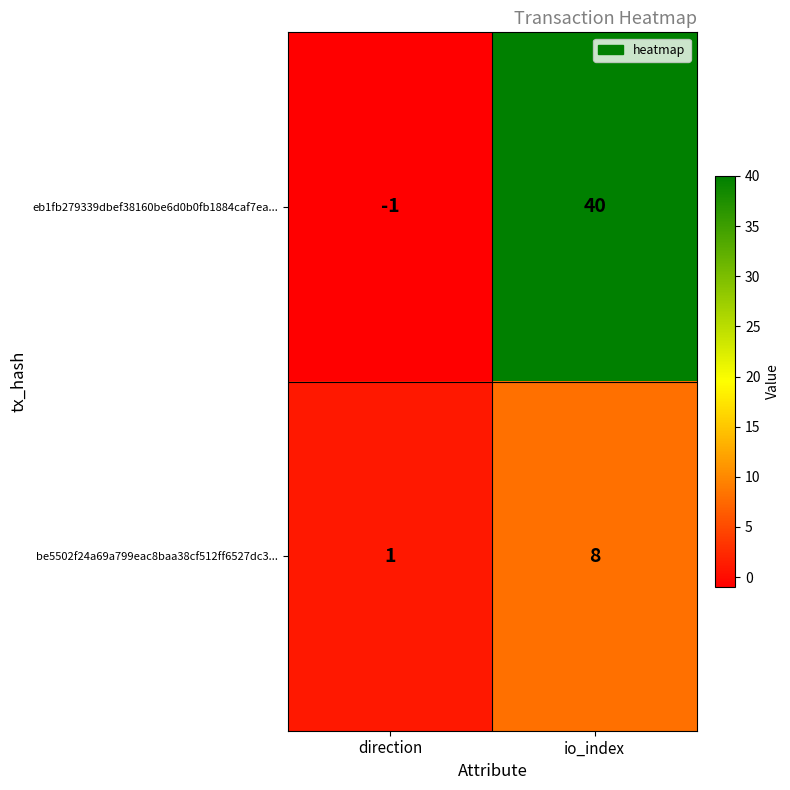

Rank the series by their maximum value, from highest to lowest.

eb1fb279339dbef38160be6d0b0fb1884caf7ea..., be5502f24a69a799eac8baa38cf512ff6527dc3...